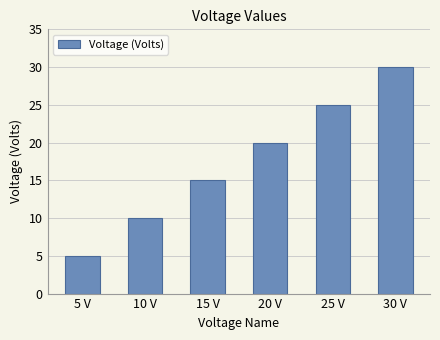

What position from the right is 25 V?

2